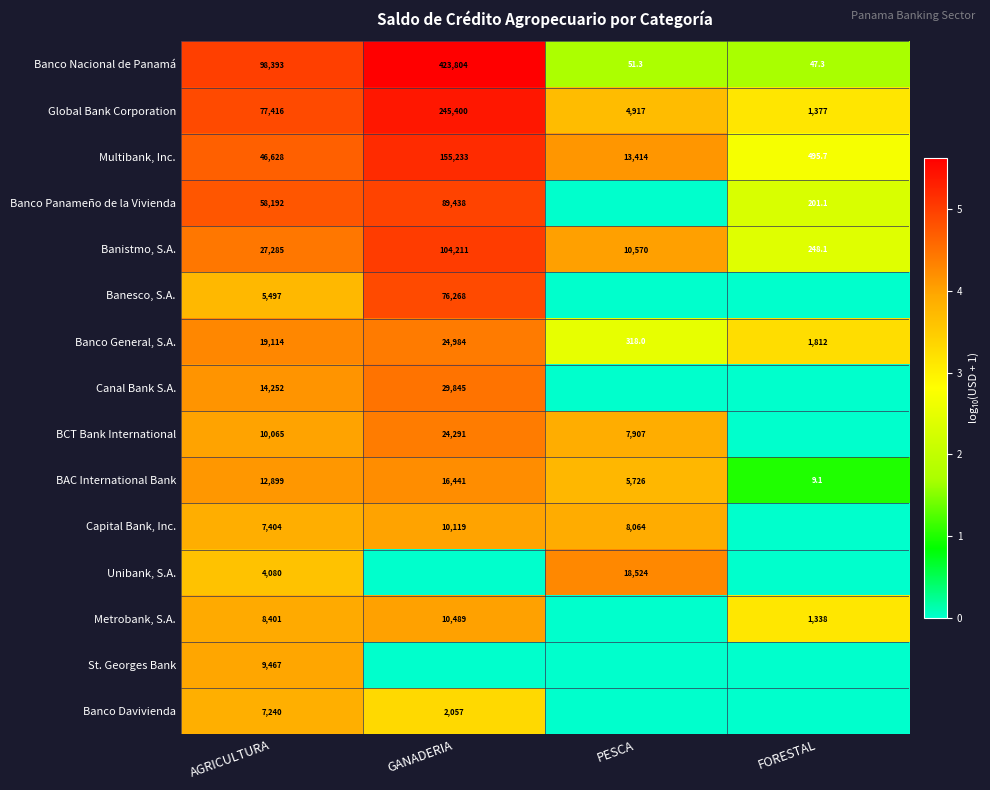

Which has a higher value, PESCA or FORESTAL?

PESCA